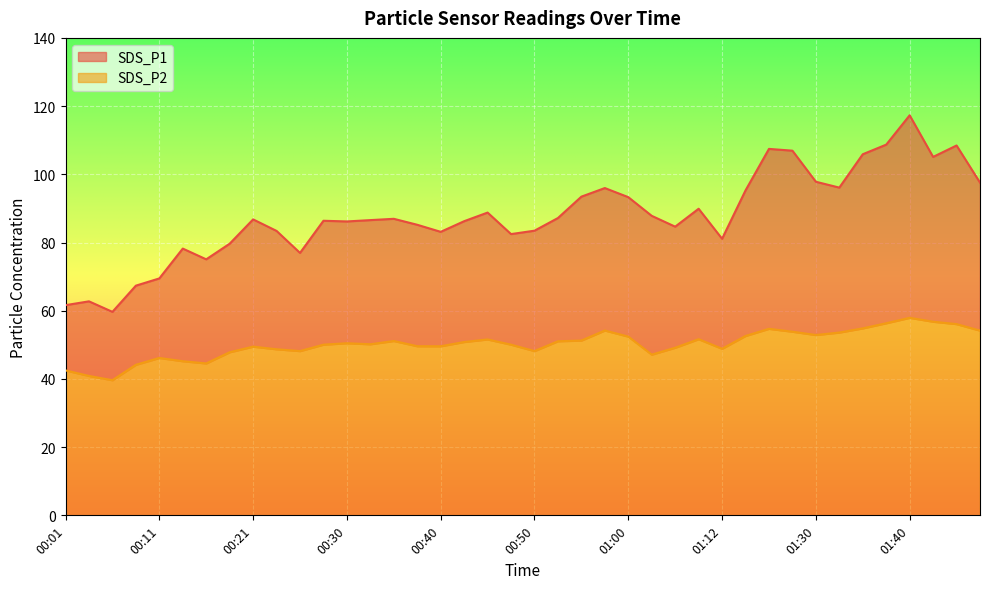

What is the average value of the SDS_P1 series?

87.9